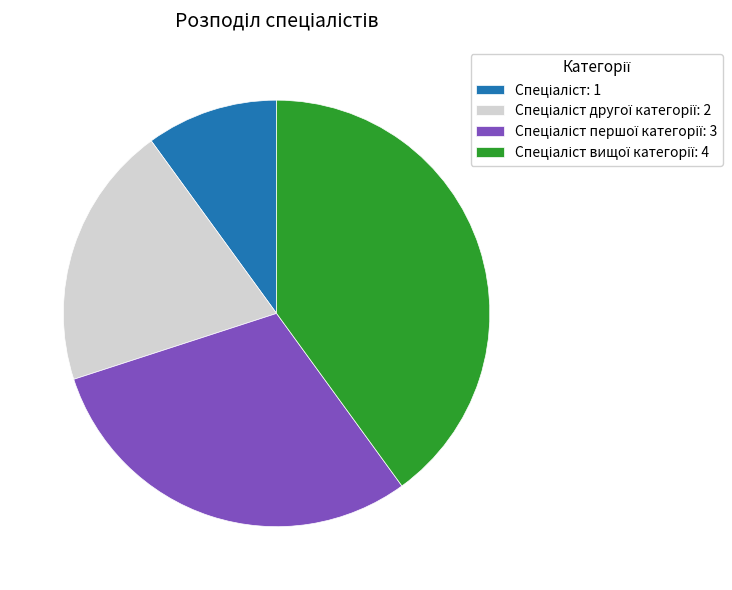

Is there any slice that represents more than half of the pie?

No